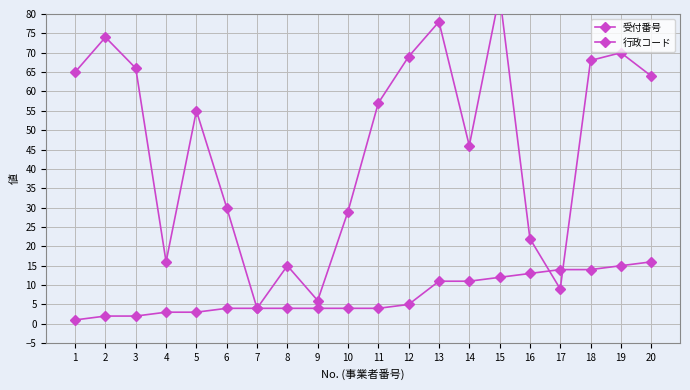

What is the value of the 行政コード point at the 12th from the left?

5